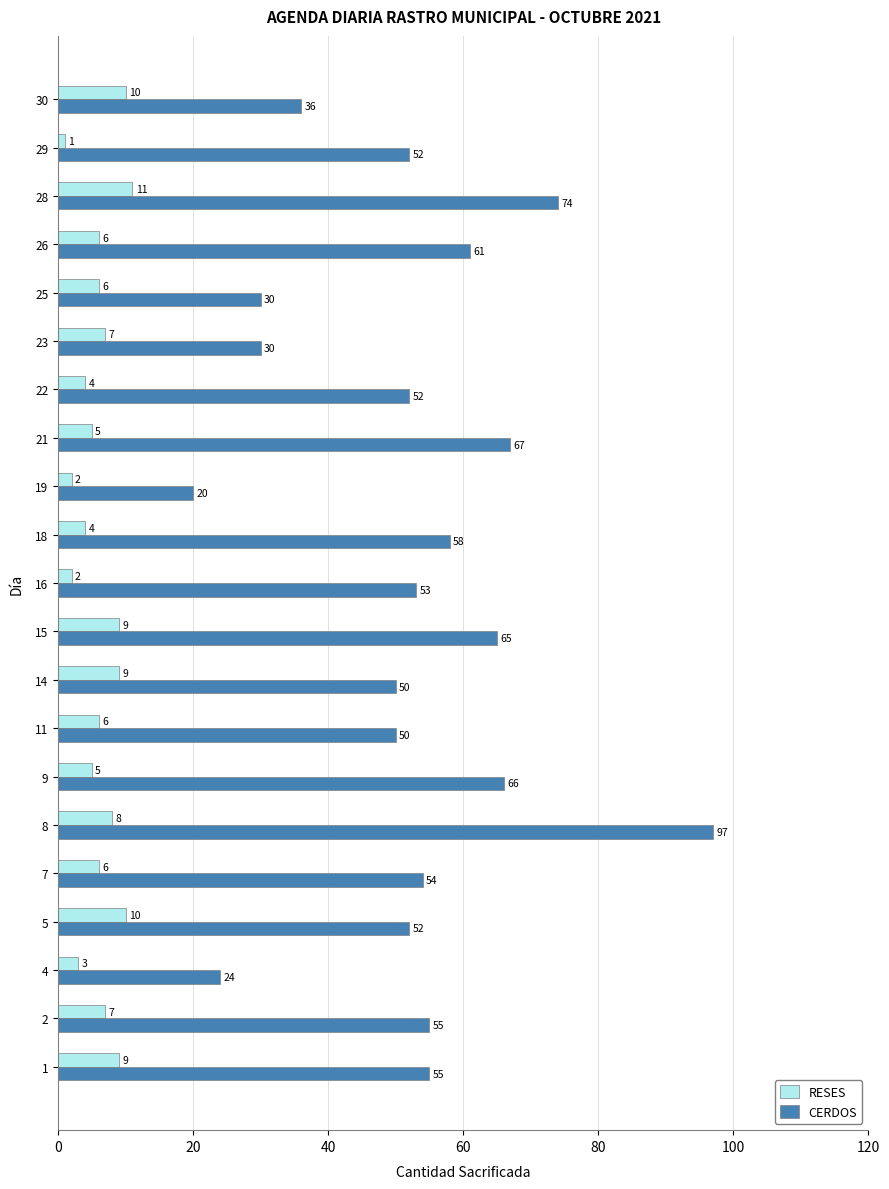

The CERDOS series shows 52 at 29. True or false?

True